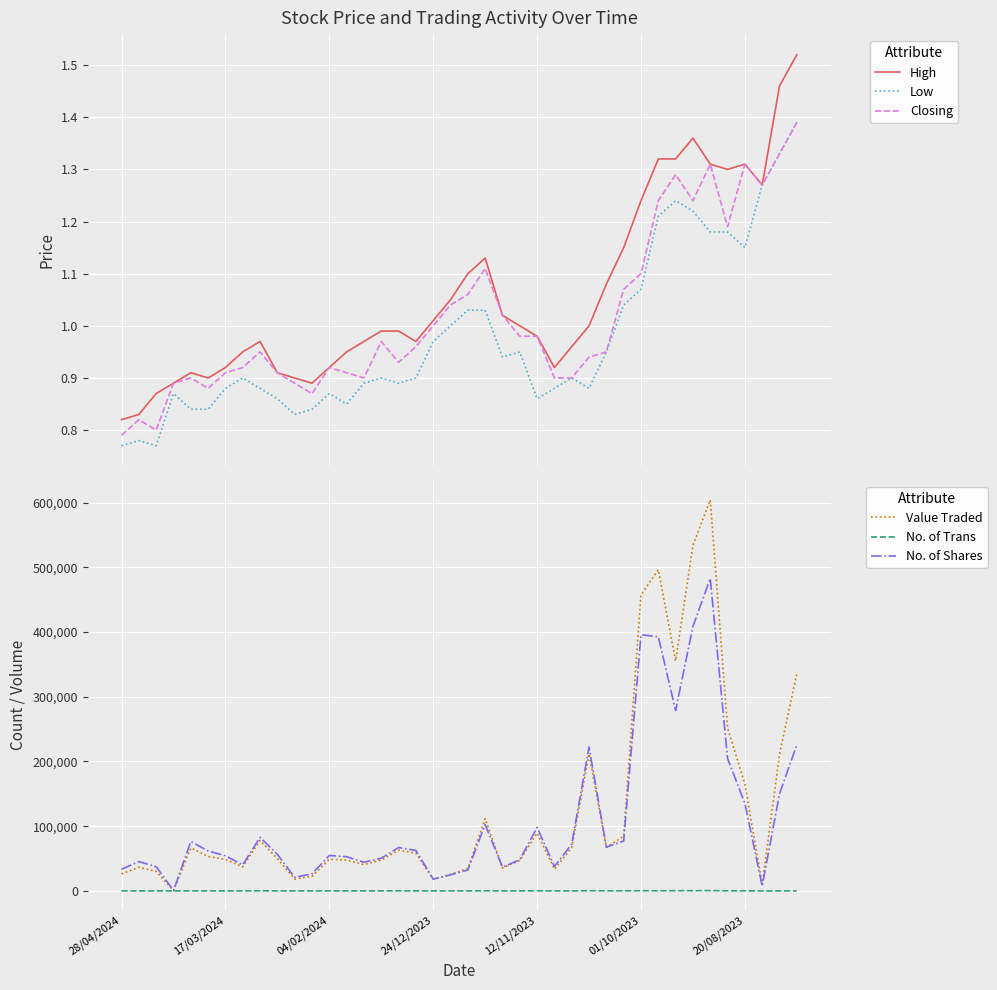

In No. of Shares, how many points are lower than both neighbors (excluding endpoints)?

10